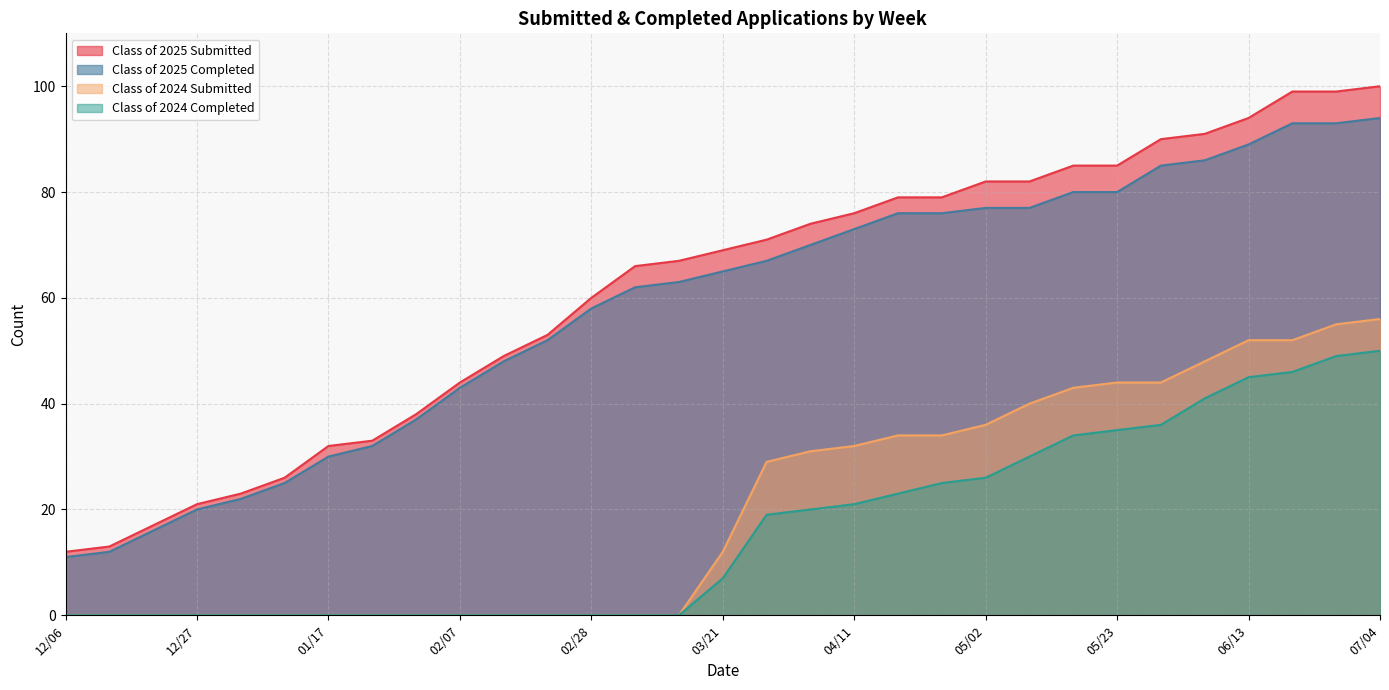

True or false: Class of 2025 Submitted and Class of 2025 Completed cross at least once.

False